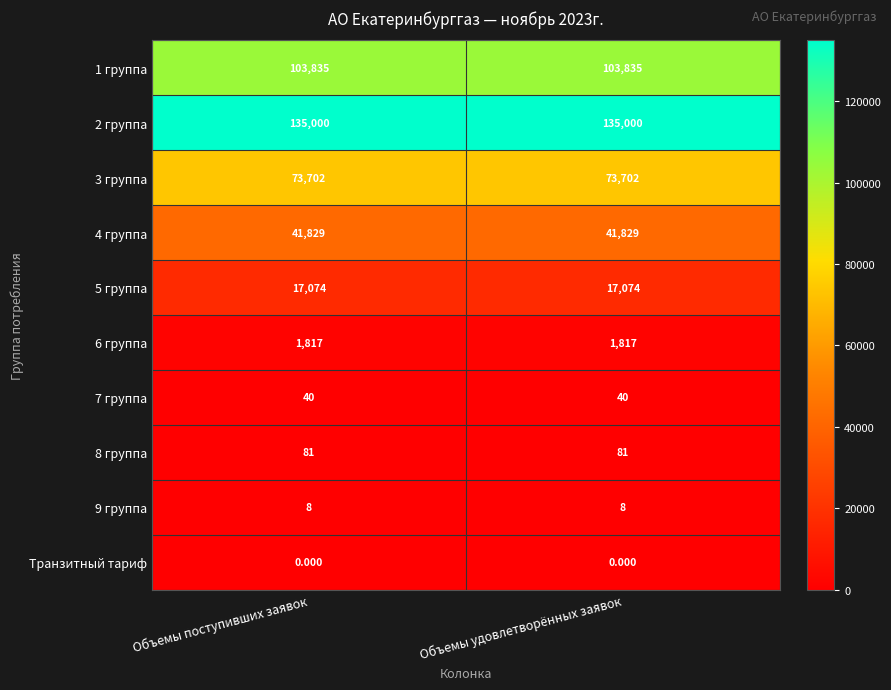

Rank the series at Объемы удовлетворённых заявок from highest to lowest value.

2 группа, 1 группа, 3 группа, 4 группа, 5 группа, 6 группа, 8 группа, 7 группа, 9 группа, Транзитный тариф